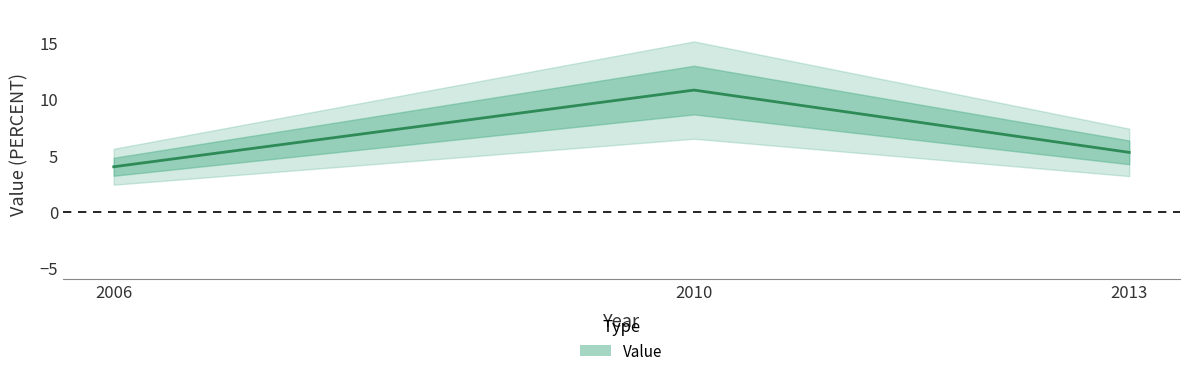

What is the change in value from 2006 to 2010?

+6.8